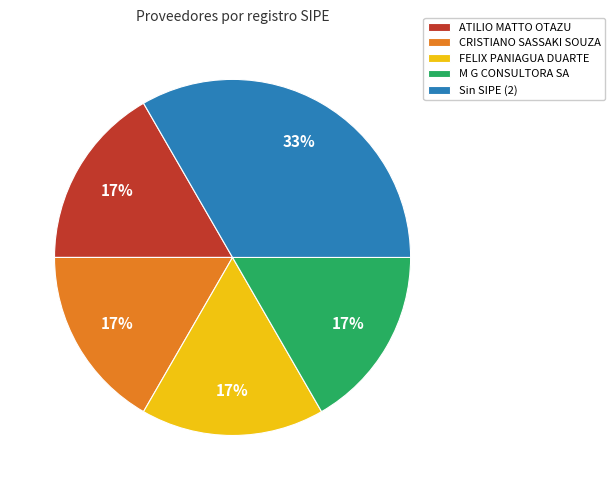

Is it true that CRISTIANO SASSAKI SOUZA is 11% of the pie?

False